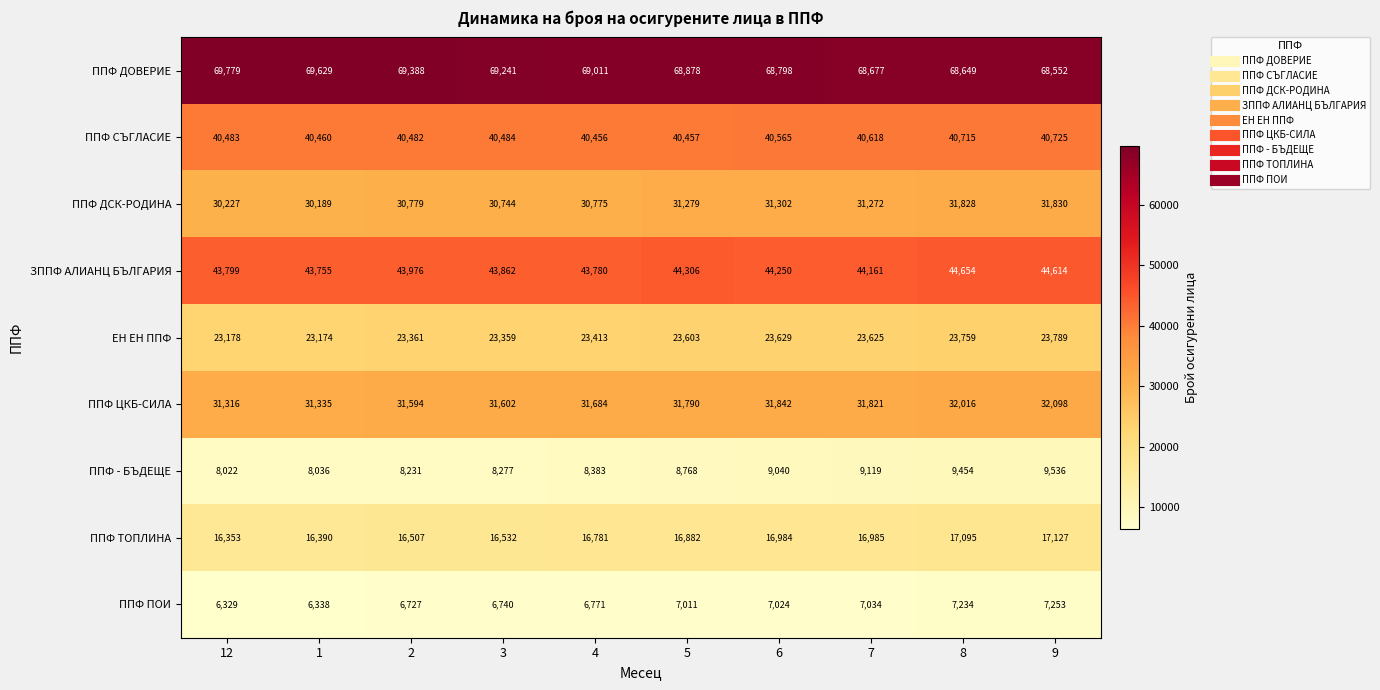

At which label is ППФ ДОВЕРИЕ closest to 69165?

3